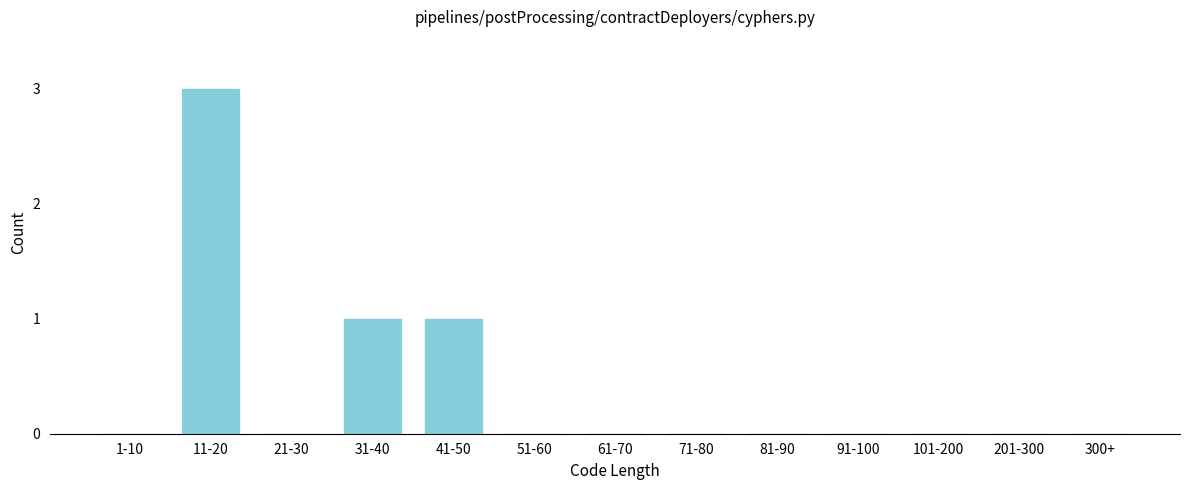

Reading left to right, transcribe all the data shown in this chart.

1-10=0	11-20=3	21-30=0	31-40=1	41-50=1	51-60=0	61-70=0	71-80=0	81-90=0	91-100=0	101-200=0	201-300=0	300+=0